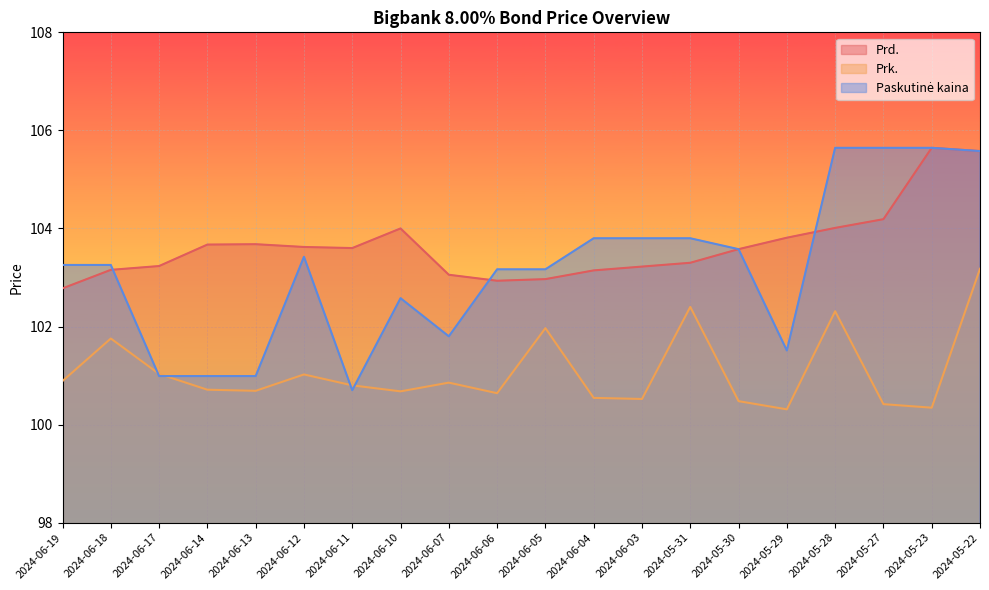

What is the label of the 17th point from the right?

2024-06-14